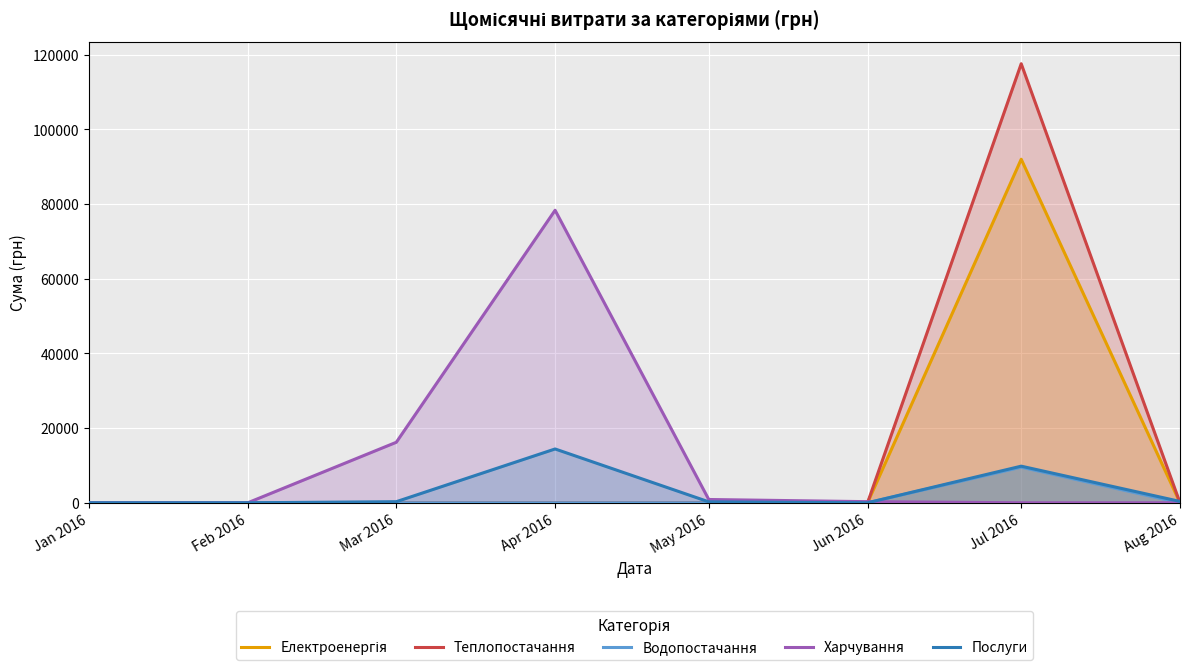

Where is the first local minimum for Послуги?

Jun 2016